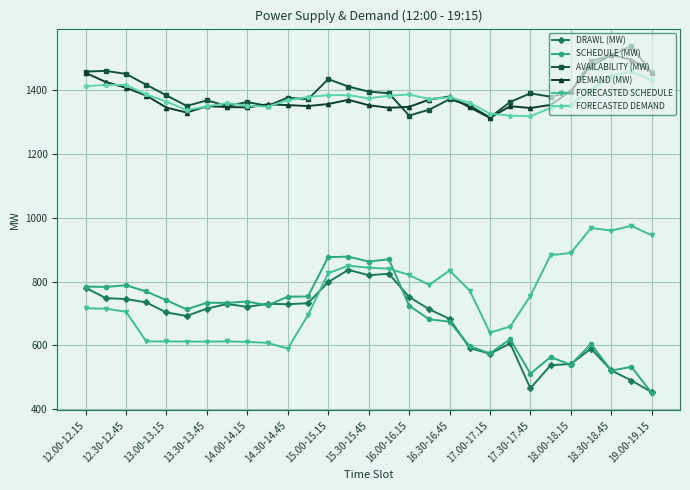

What is the value of the DRAWL (MW) point at the 5th from the left?

703.1